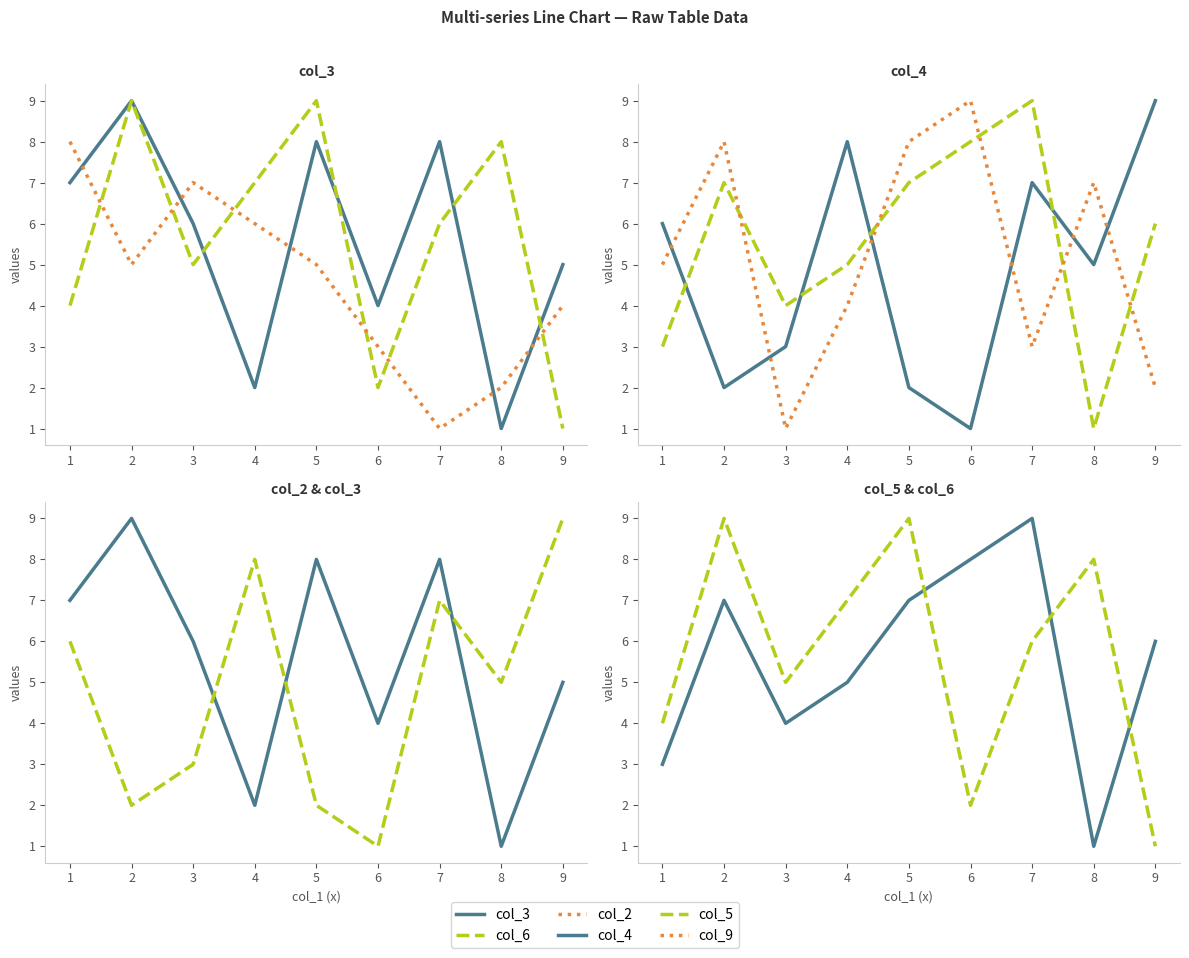

What is the value of the col_3 point at the 8th from the left?

1